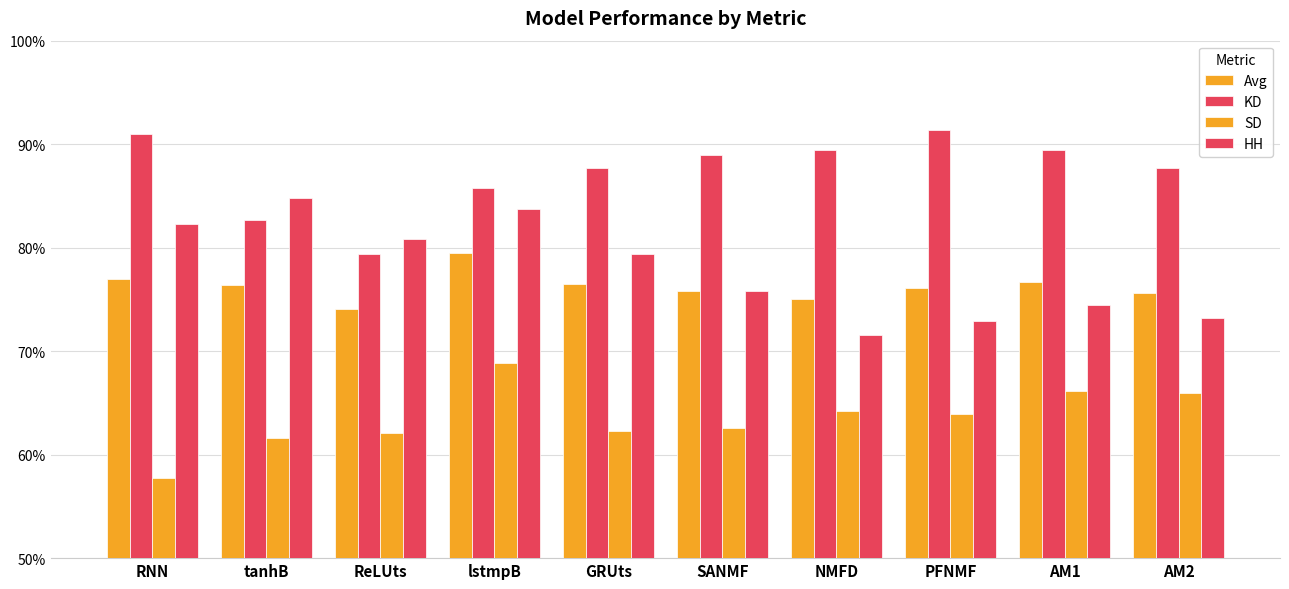

What is the average value of the KD series?

0.9